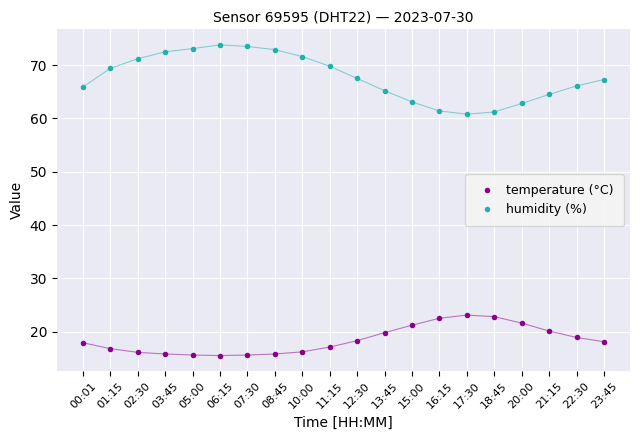

Which series has the largest total across all categories?

humidity (%)